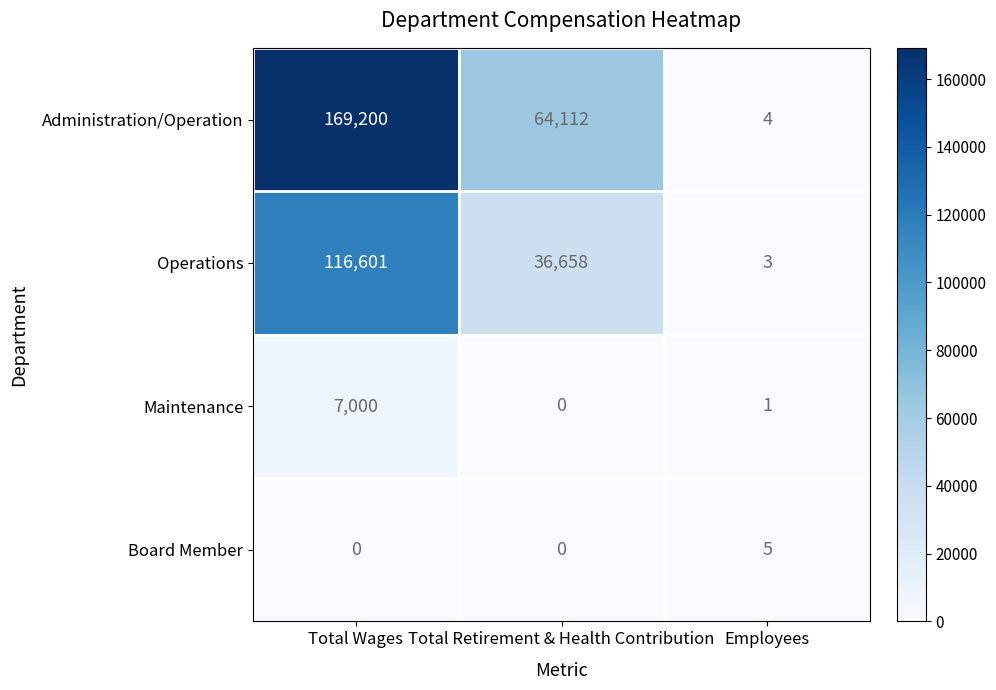

What is the difference between the maximum and minimum values in the Administration/Operation series?

169196